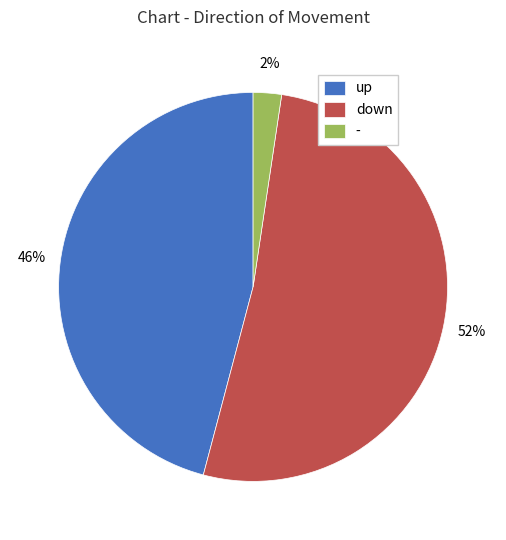

The - slice represents 2% of the pie. True or false?

True